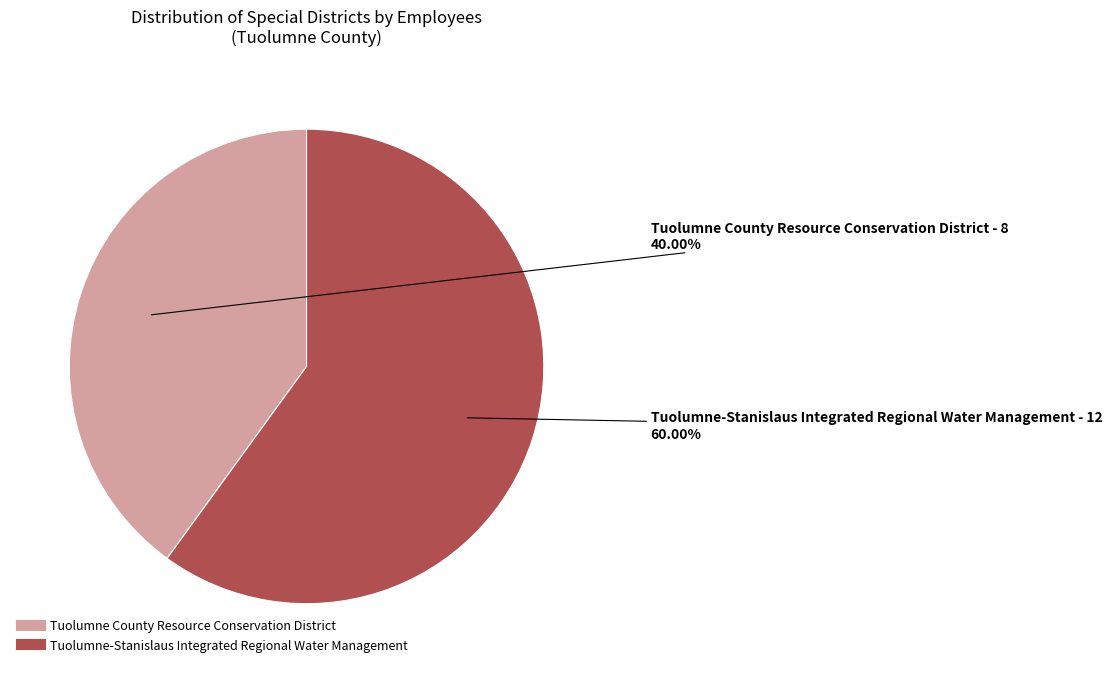

To the nearest percent, what is the average slice percentage?

50%